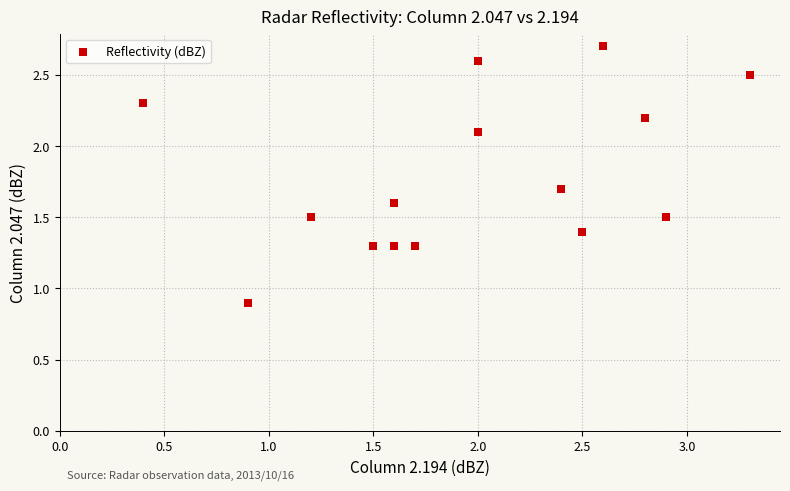

What Y value in the scatter plot is closest to 1?

0.9